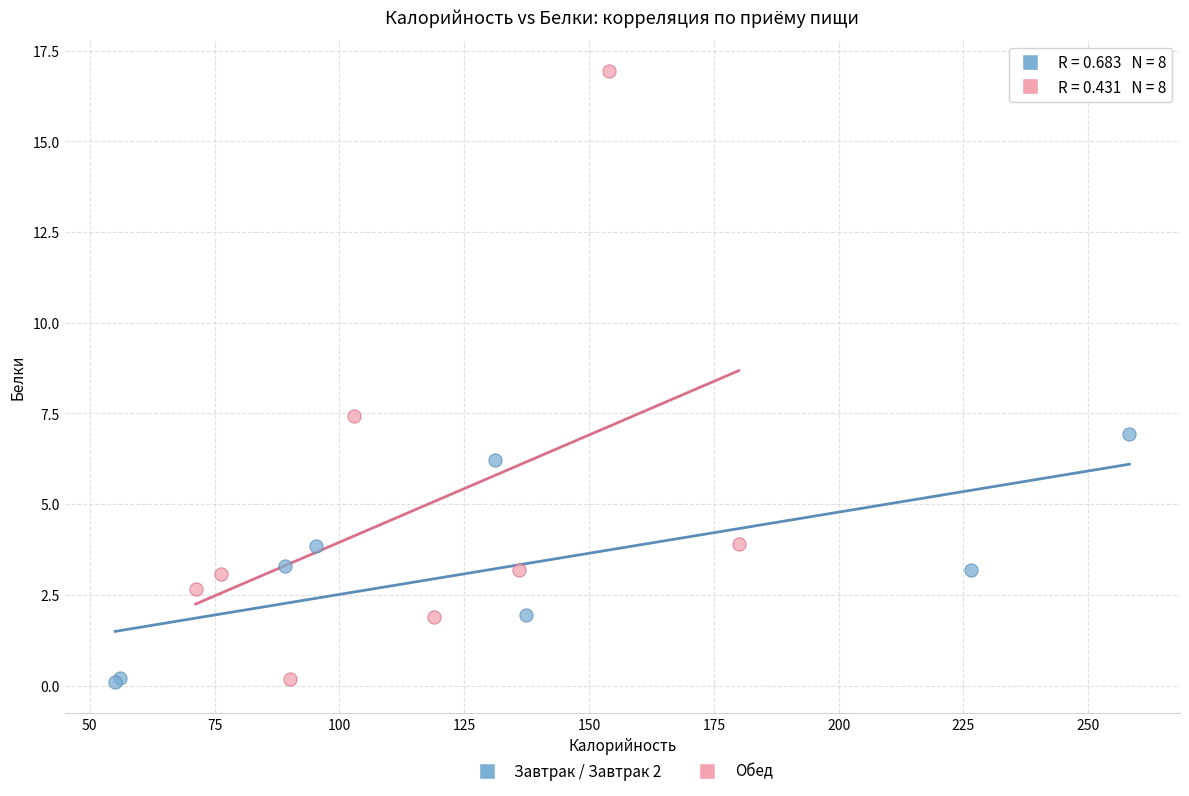

Which series has the largest Y range (max minus min)?

Обед